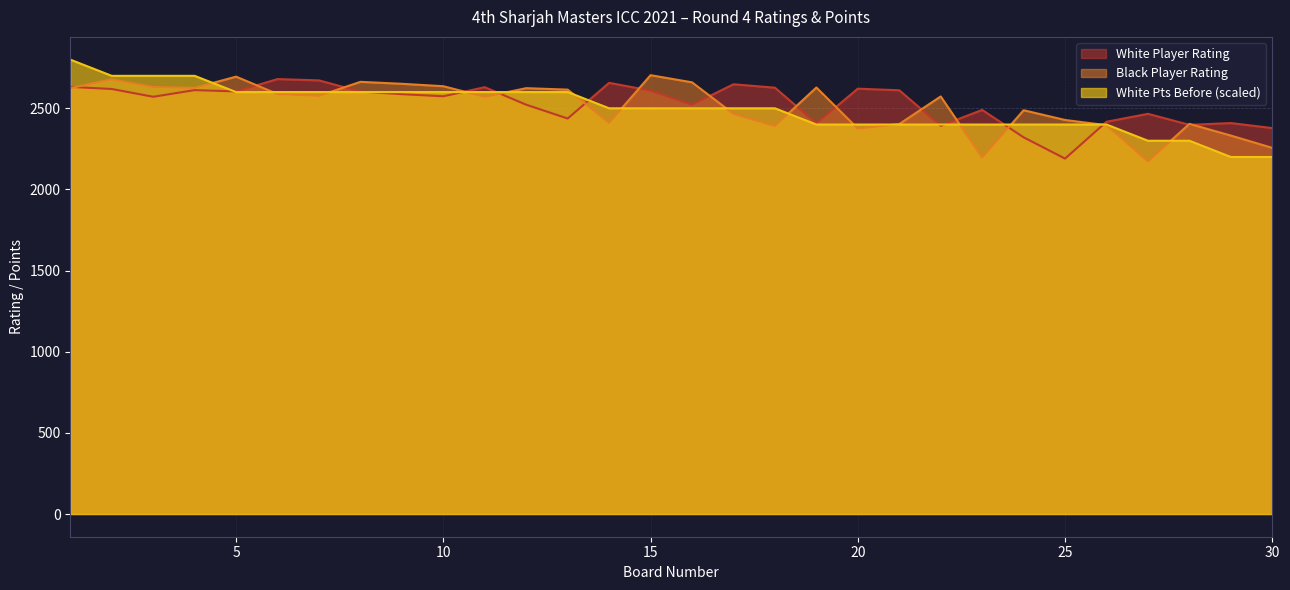

At how many categories does at least one series exceed 2698?

5